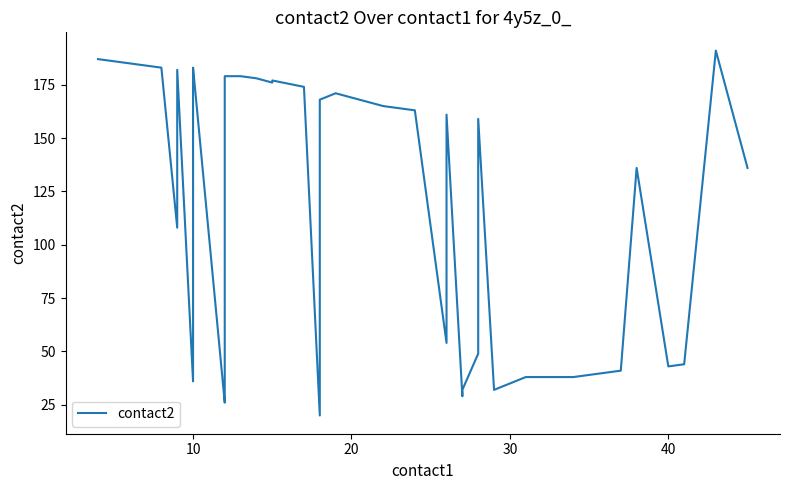

How many interior local peaks (higher than both neighbors) does the data have?

8